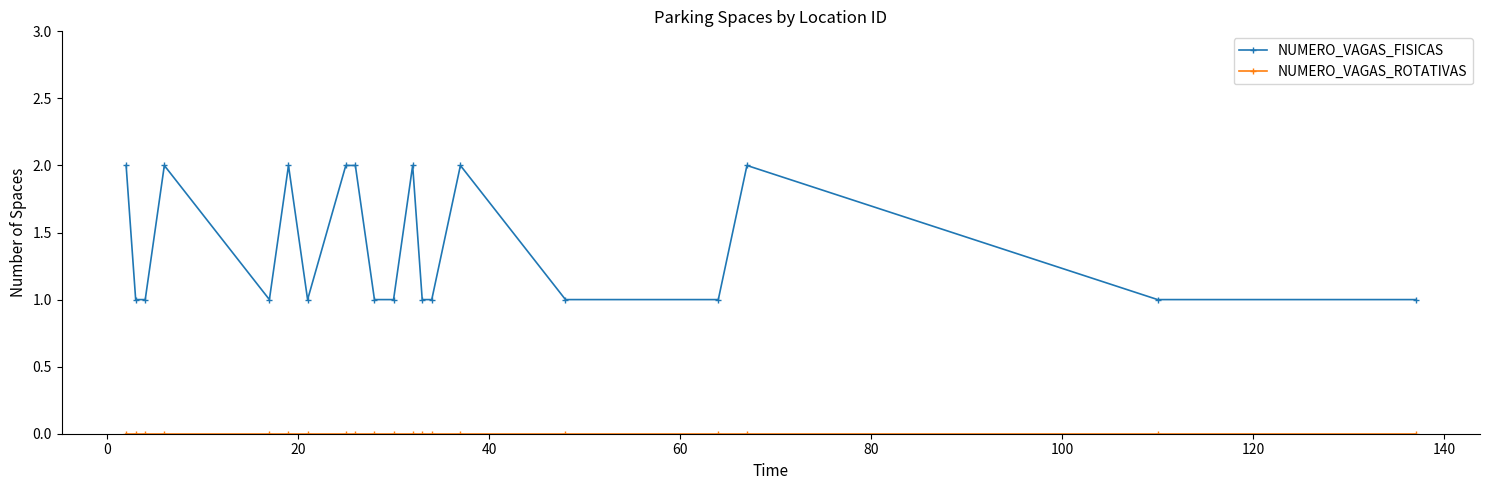

Which series has the largest range (max minus min)?

NUMERO_VAGAS_FISICAS